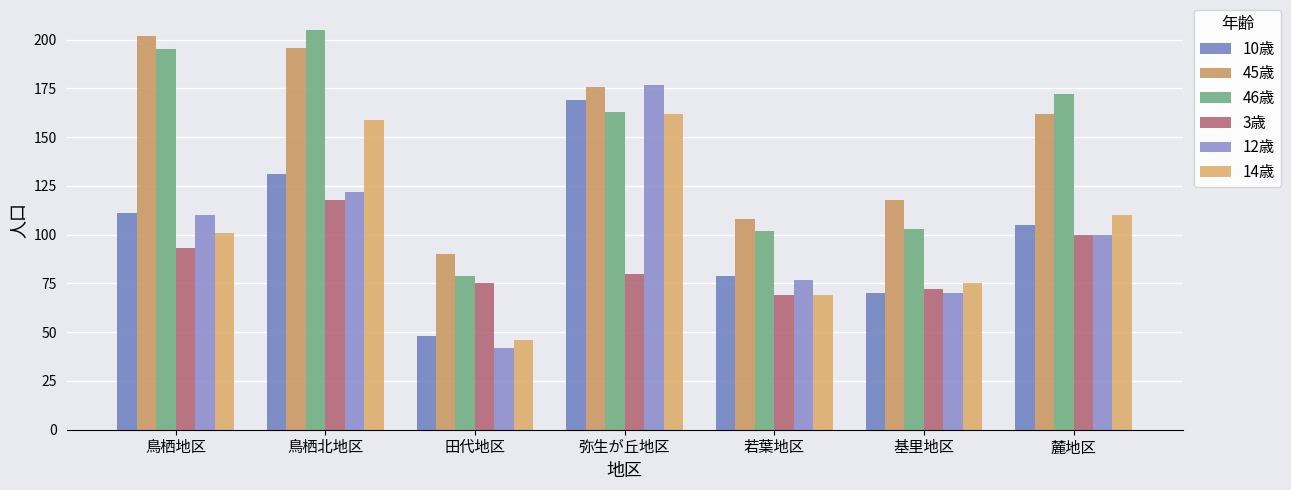

Where is 12歳 nearest to the value 109?

鳥栖地区